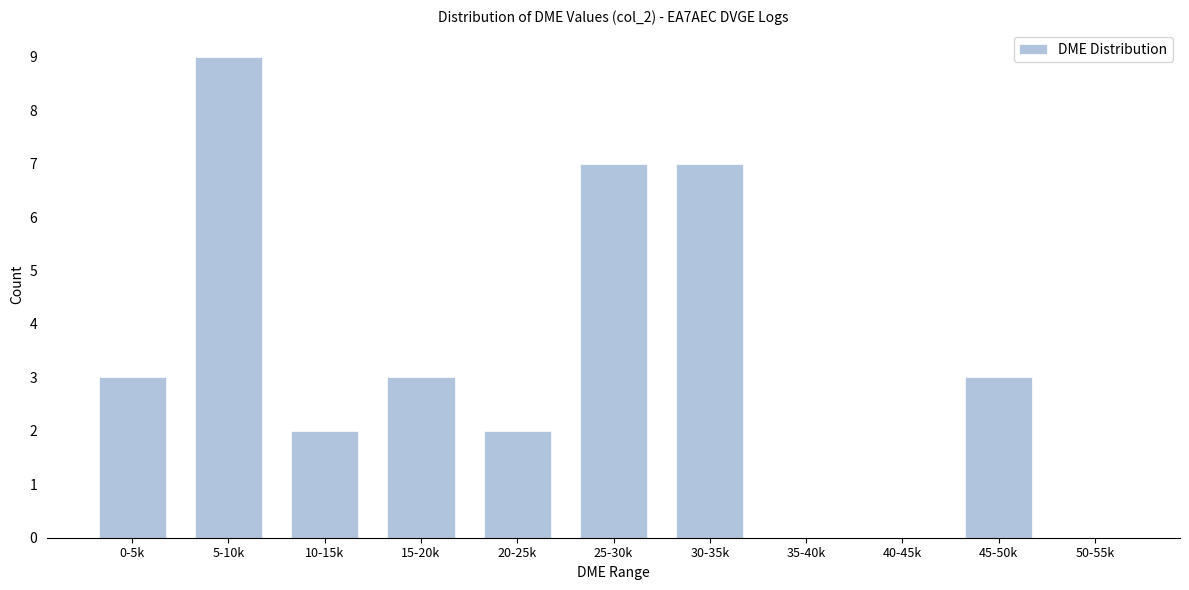

Reading left to right, transcribe all the data shown in this chart.

0-5k=3	5-10k=9	10-15k=2	15-20k=3	20-25k=2	25-30k=7	30-35k=7	35-40k=0	40-45k=0	45-50k=3	50-55k=0